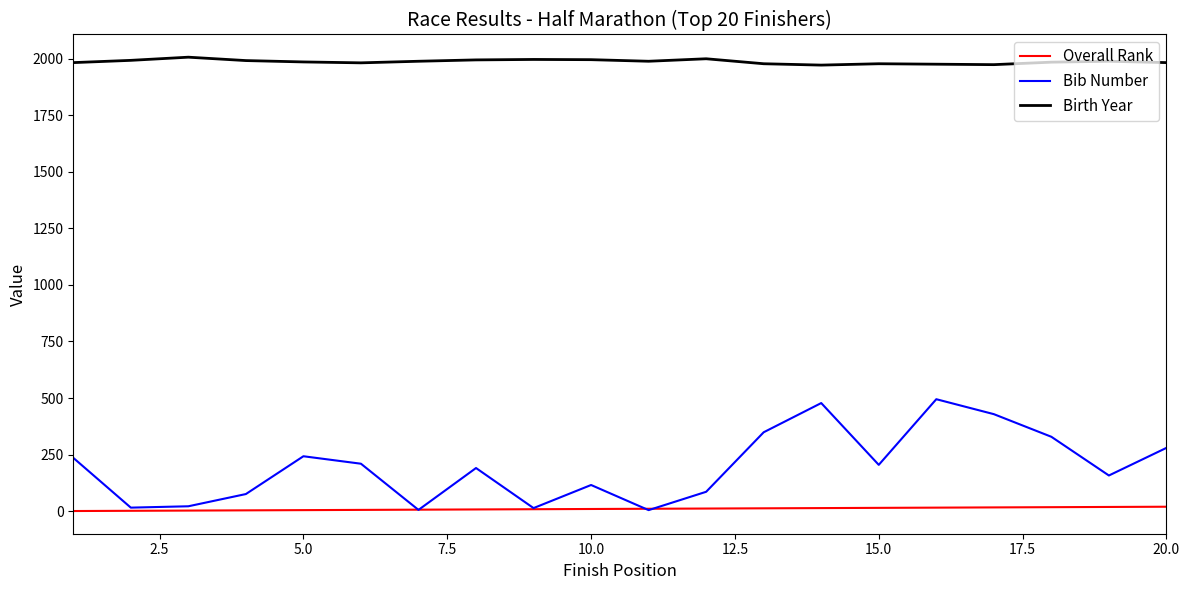

What is the maximum value shown in the chart?

2006